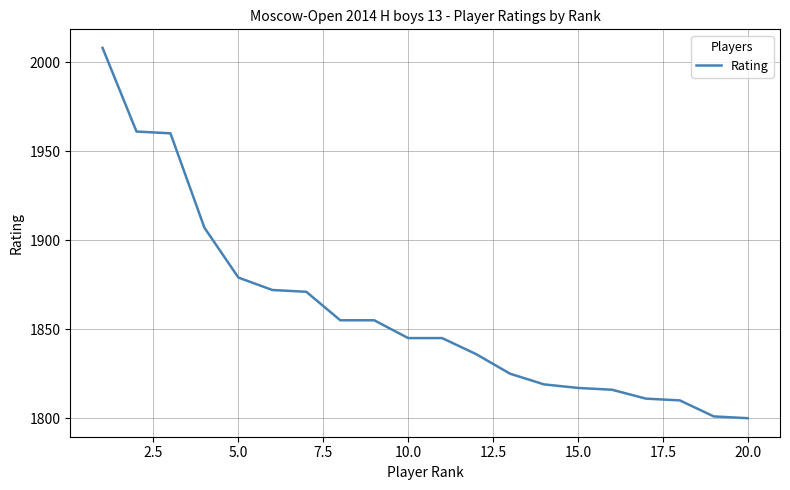

What is the smallest value displayed?

1800